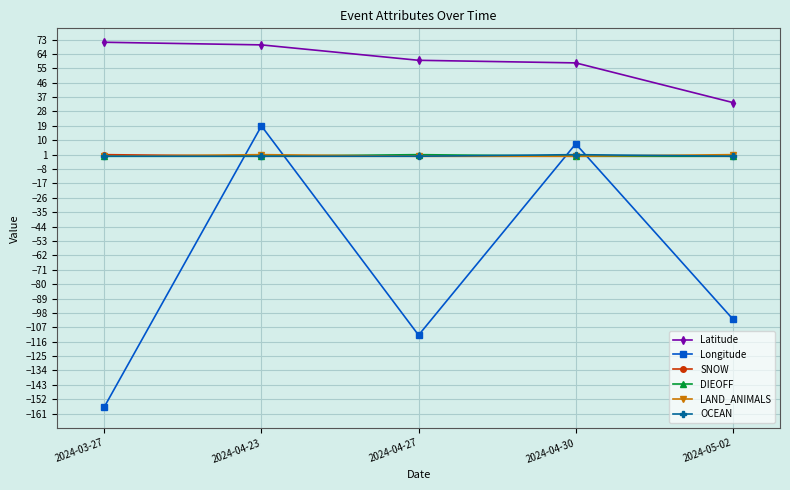

Does the chart have visible grid lines?

Yes